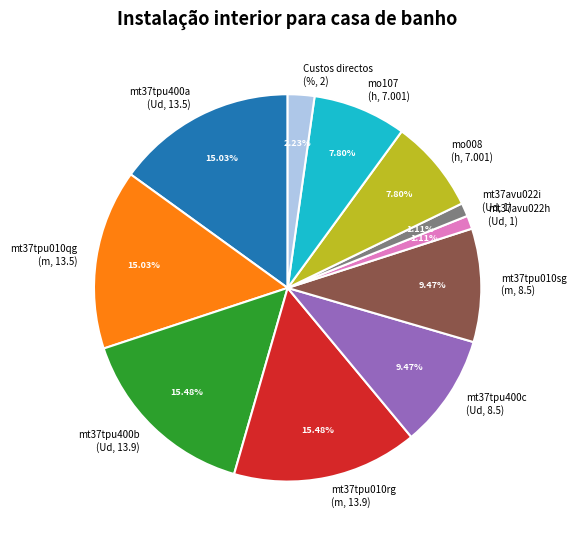

How many slices are in this pie chart?

11